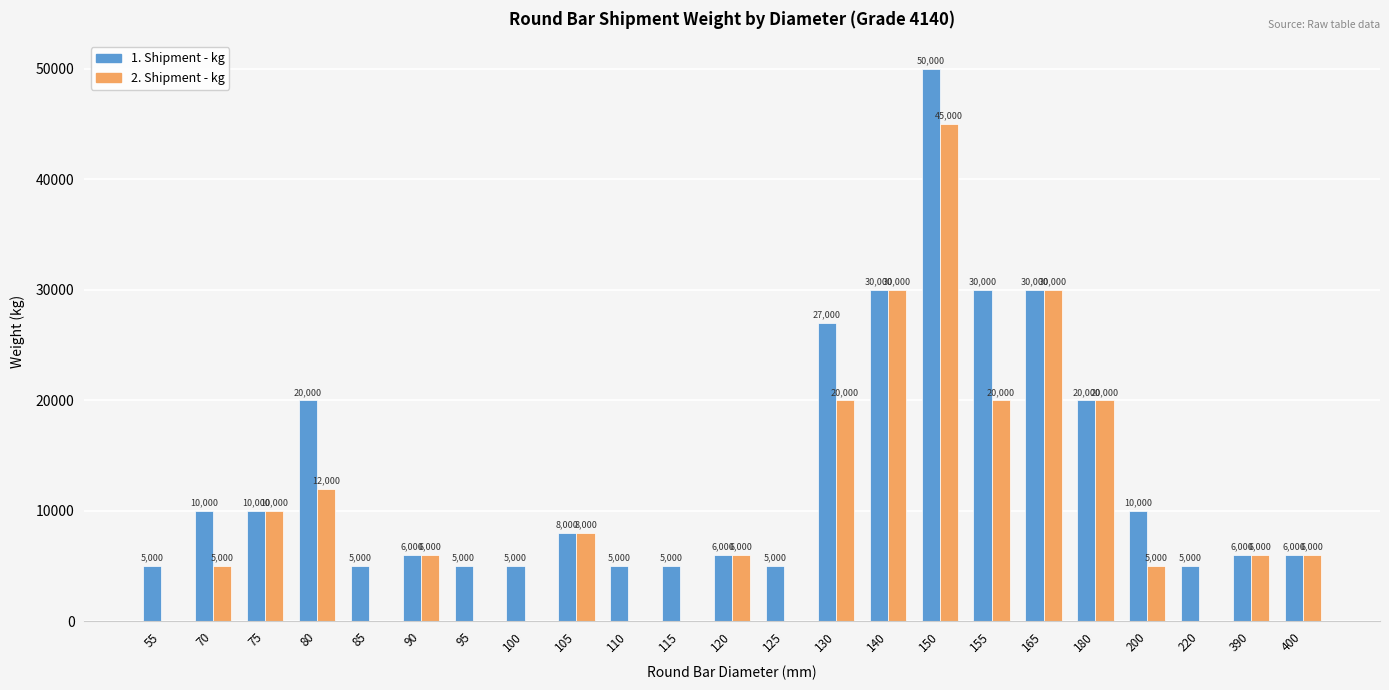

What is the total value across all series at 390?

12000